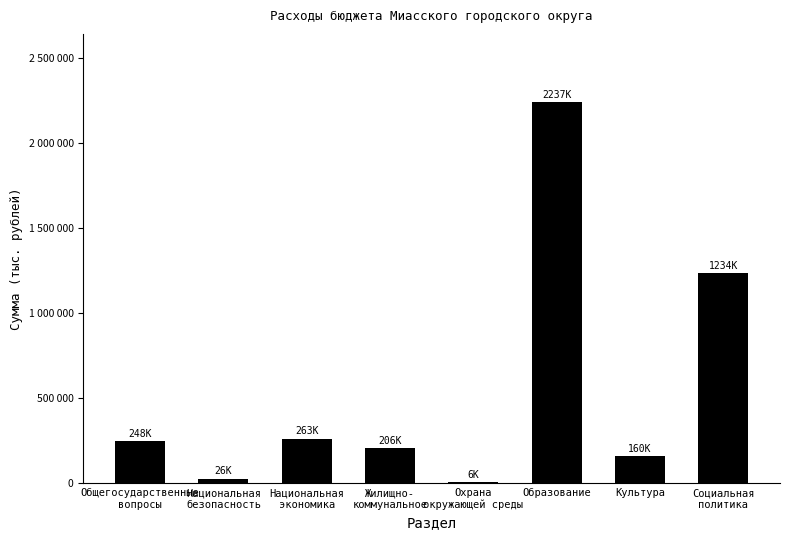

Where does the data first go above 247513?

Общегосударственные
вопросы